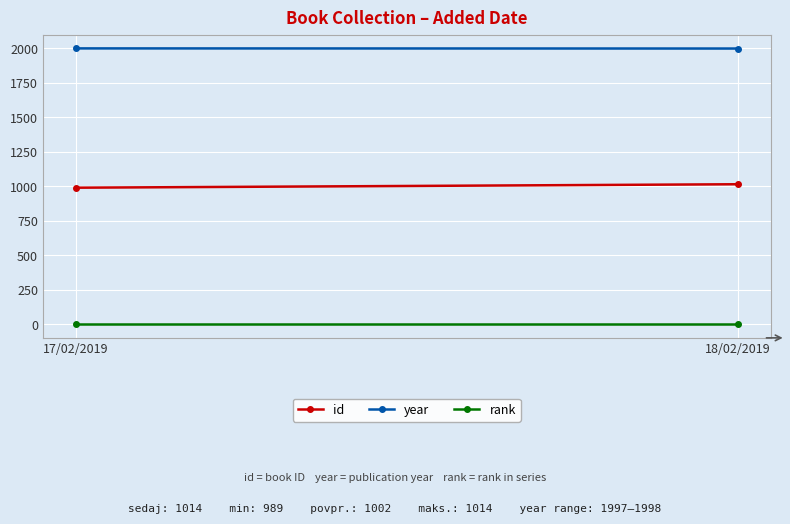

At which category does the chart reach its peak across all series?

17/02/2019